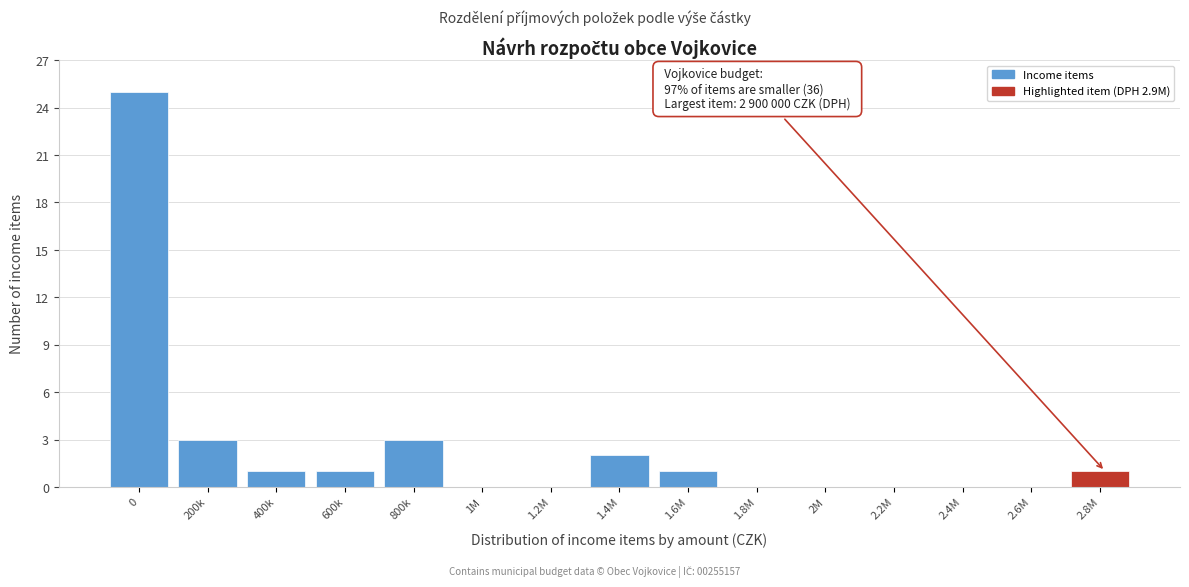

Reading left to right, list all the values displayed in this chart.

0=25	200k=3	400k=1	600k=1	800k=3	1M=0	1.2M=0	1.4M=2	1.6M=1	1.8M=0	2M=0	2.2M=0	2.4M=0	2.6M=0	2.8M=1